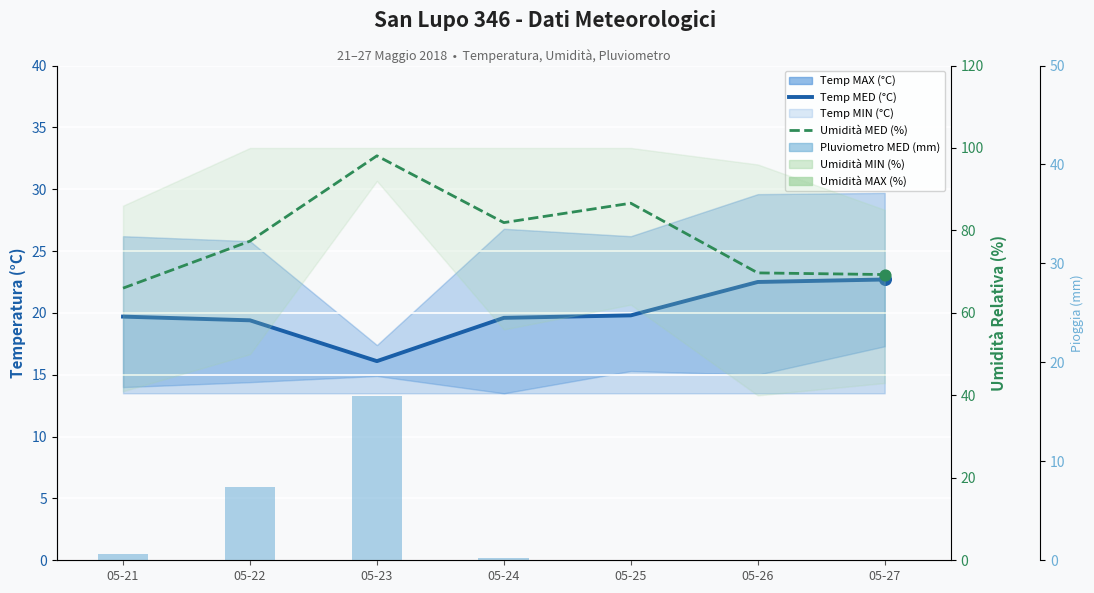

At how many categories does at least one series exceed 10?

7